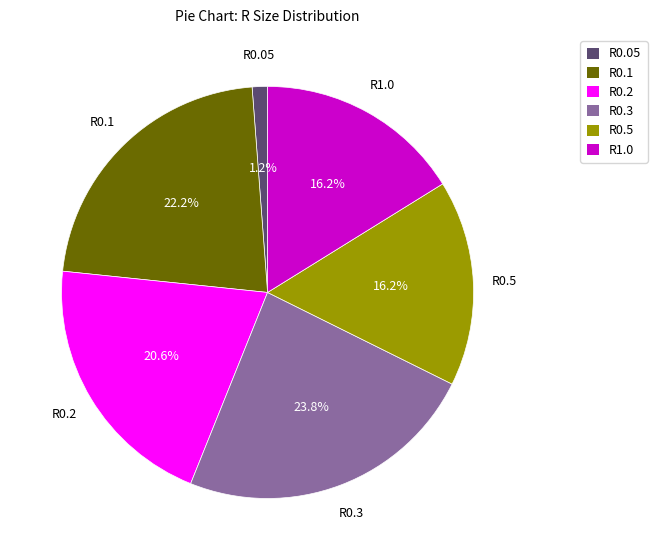

Is there any slice that represents more than half of the pie?

No